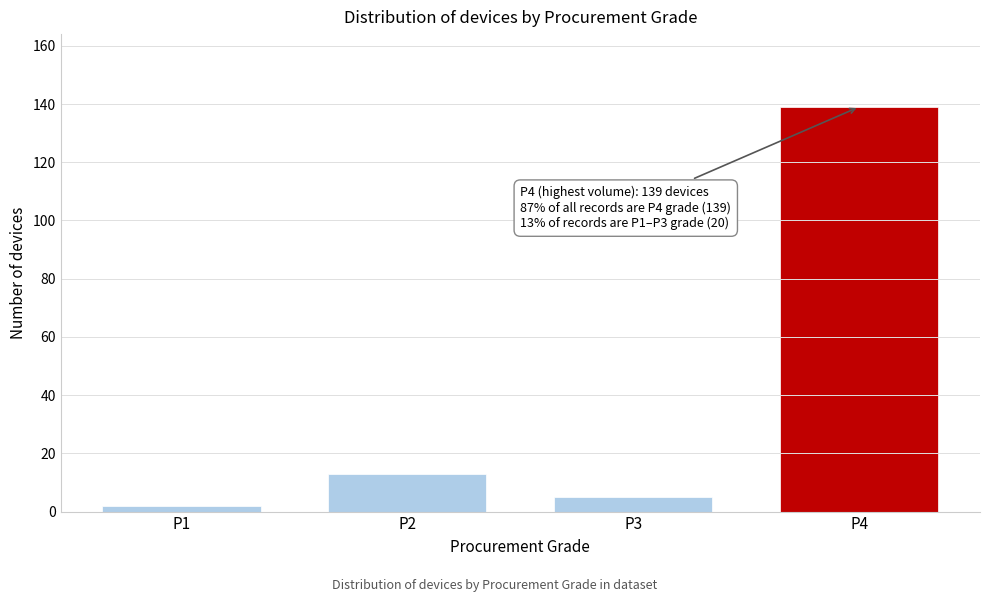

Reading left to right, transcribe all the data shown in this chart.

P1=2	P2=13	P3=5	P4=139